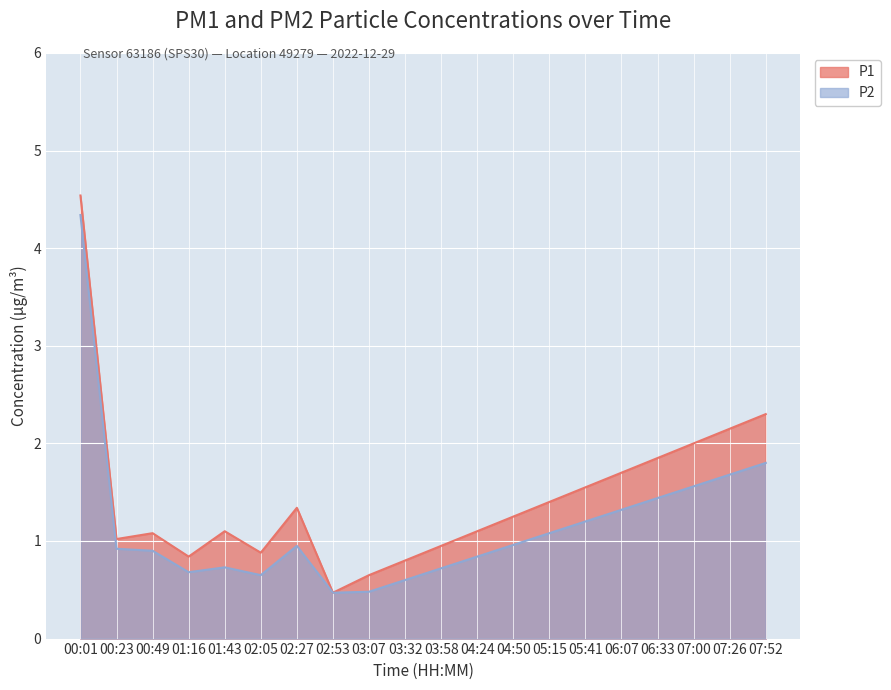

How many interior local valleys does the P2 series have?

3